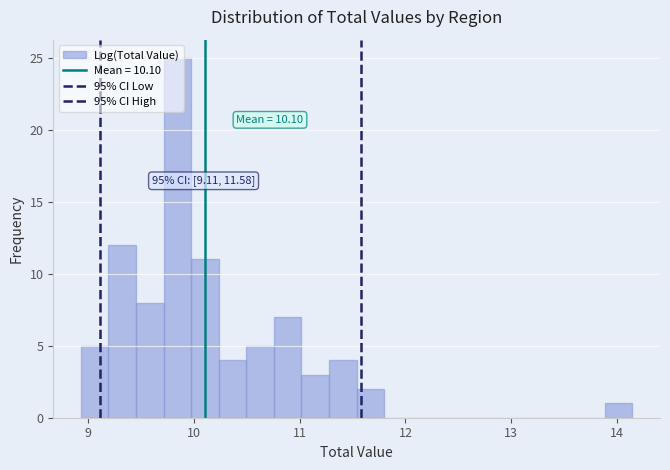

Read against the x-axis, roughly where is the centre of the tallest bar?

9.8